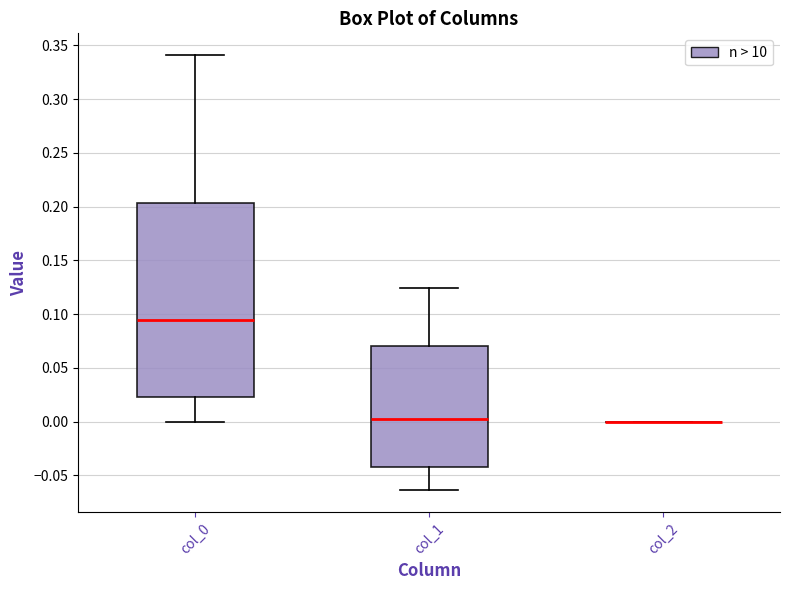

Which box is the tallest, from its lower edge to its upper edge?

col_0